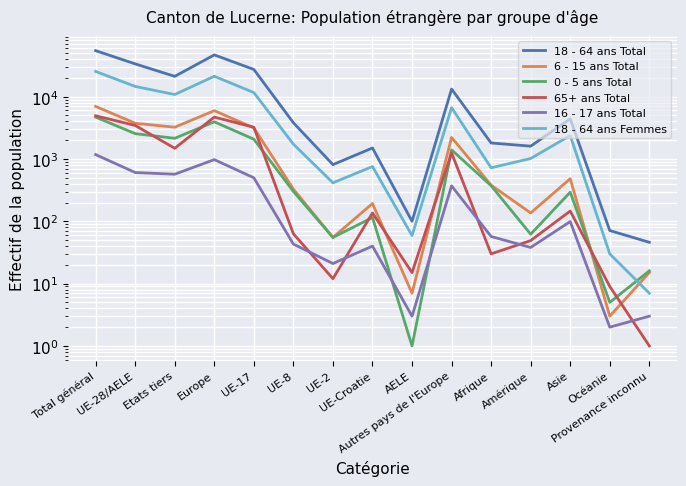

At which label does 65+ ans Total first exceed 136?

Total général